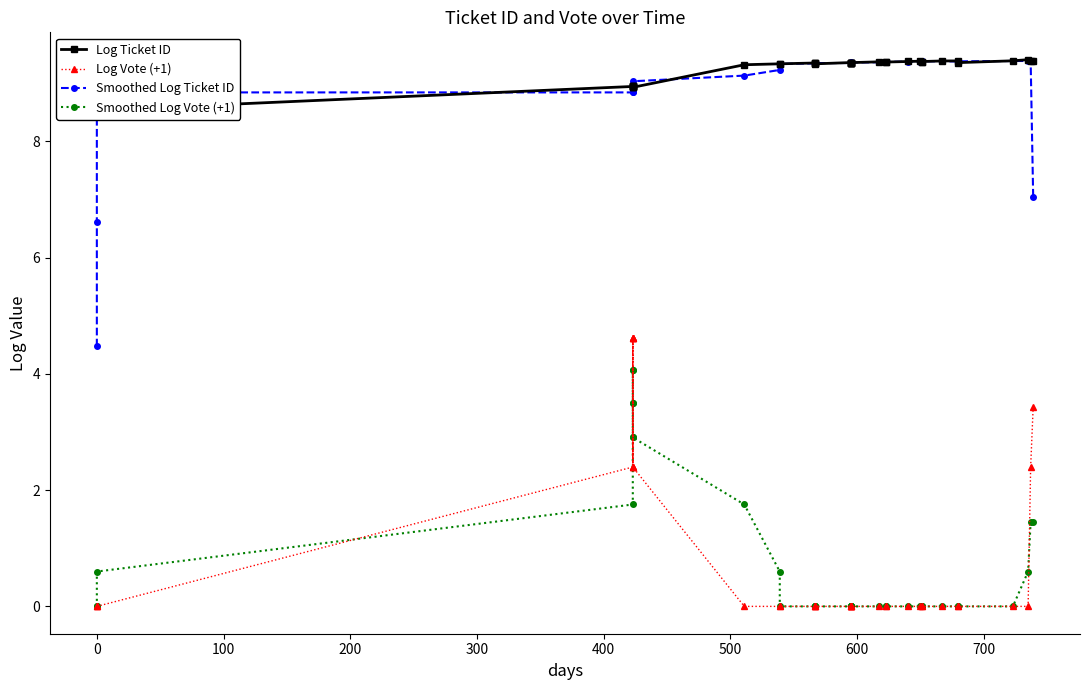

True or false: Smoothed Log Vote (+1) and Smoothed Log Ticket ID cross at least once.

False